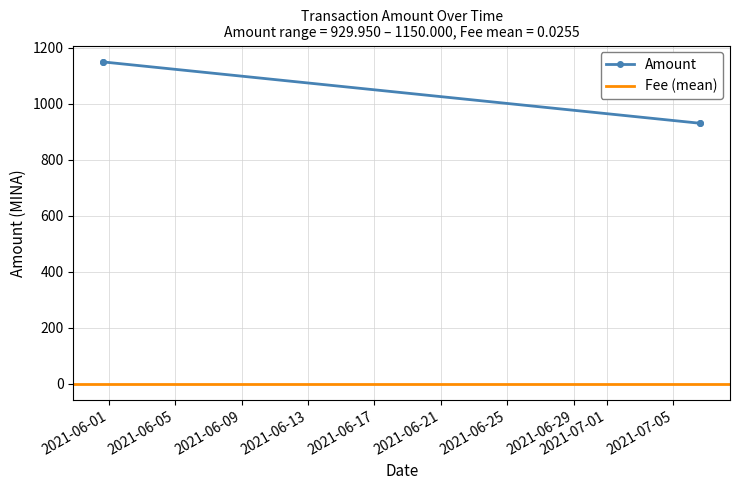

What is the lowest value of the Amount series?

930.0